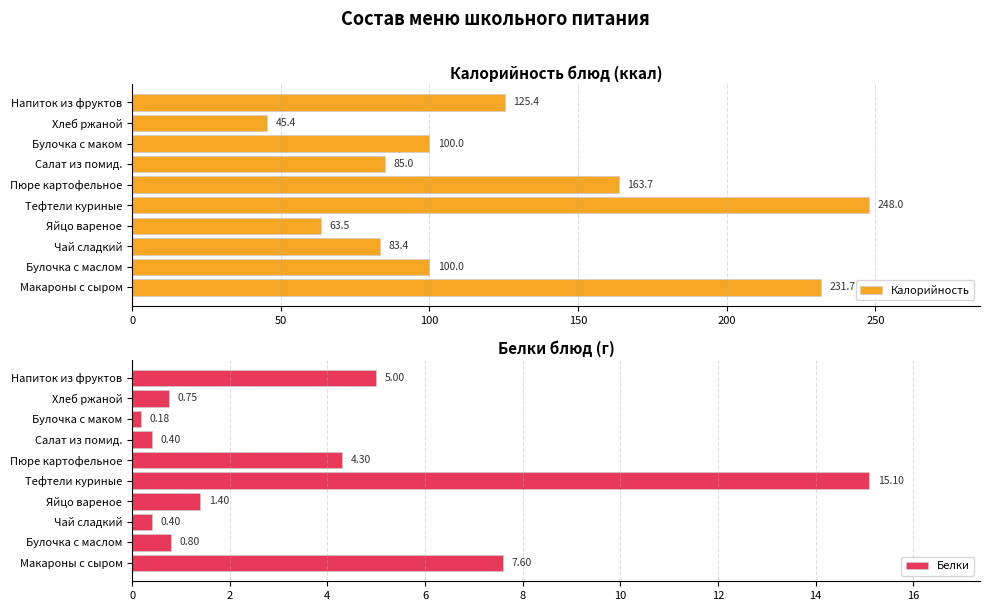

What is the sum of all Калорийность values?

1246.1